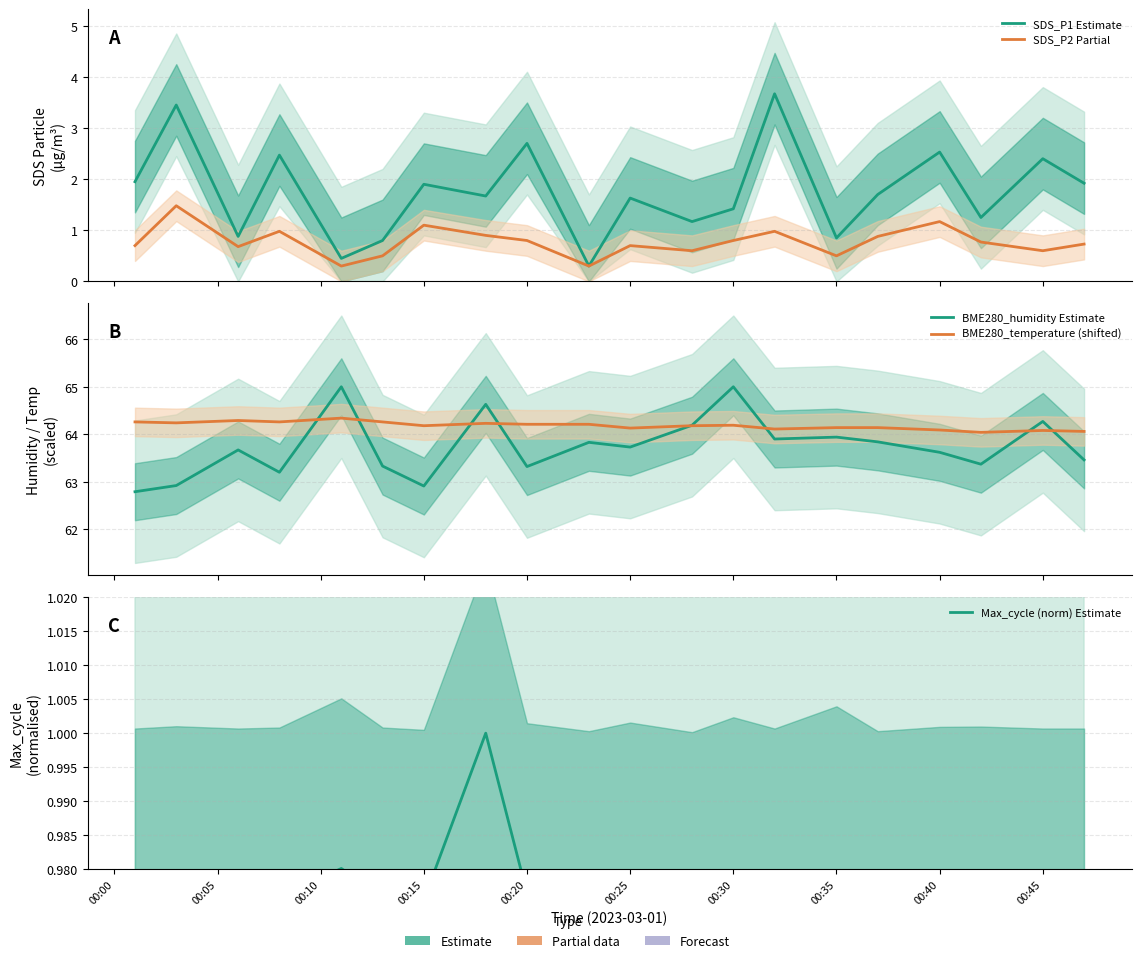

What is the sum of all Max_cycle (norm) Estimate values?

19.5